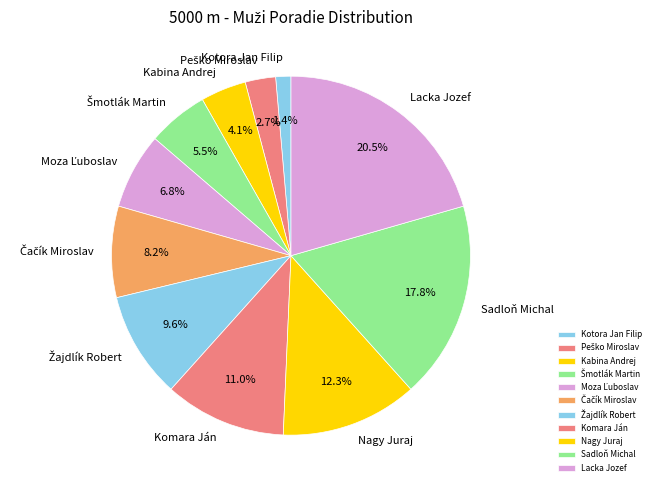

The Kotora Jan Filip slice represents 1% of the pie. True or false?

True